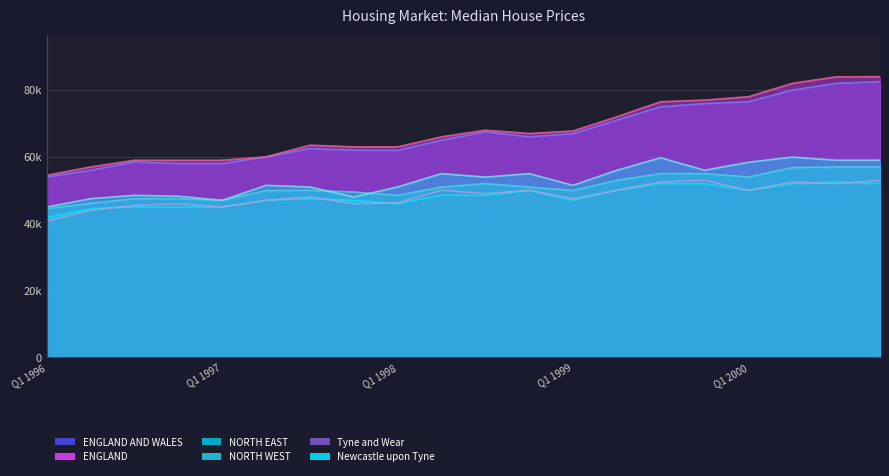

What is the label of the 19th point from the left?

Q3 2000